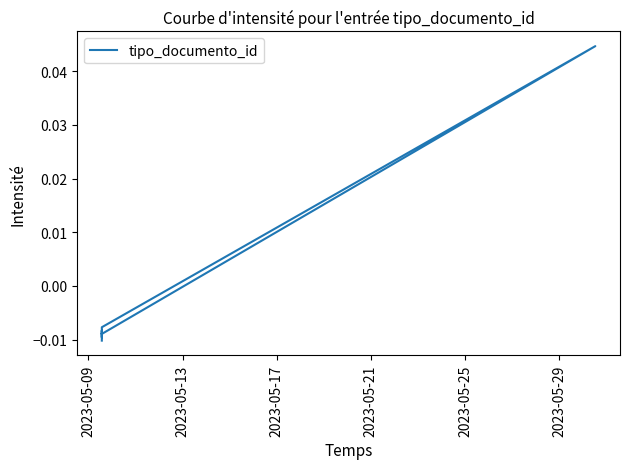

Which has a higher value, 2023-05-13 or 2023-05-09?

2023-05-13